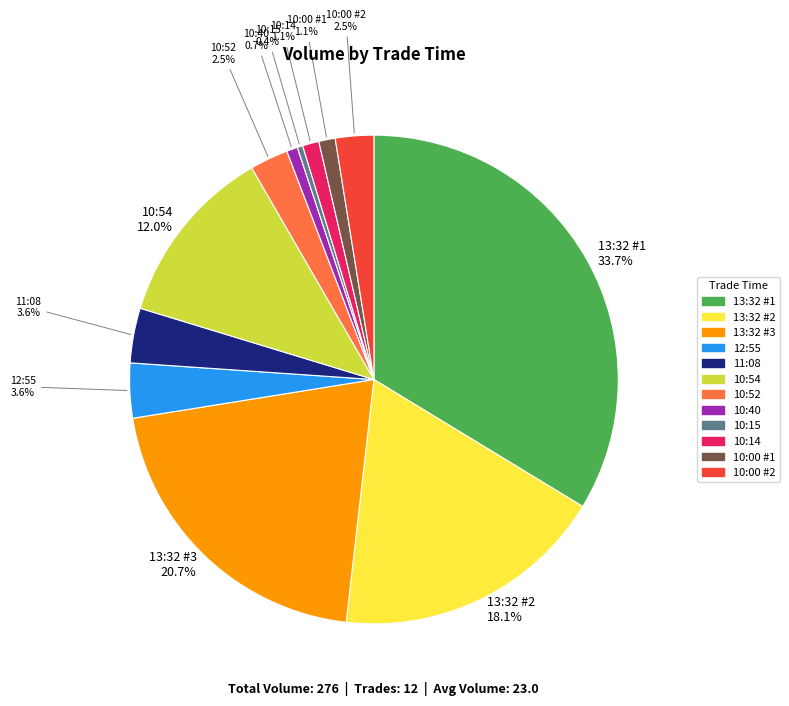

Is there a majority slice in this chart?

No